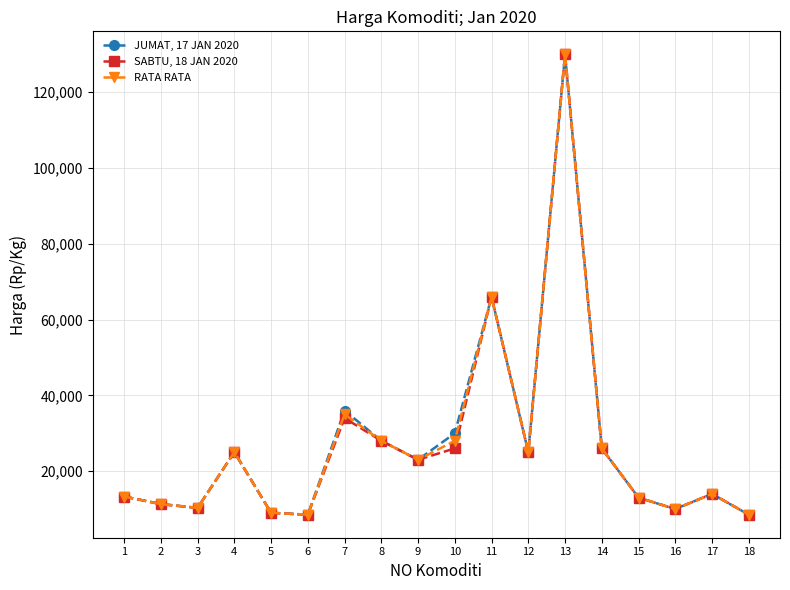

What is the greatest value displayed?

130000